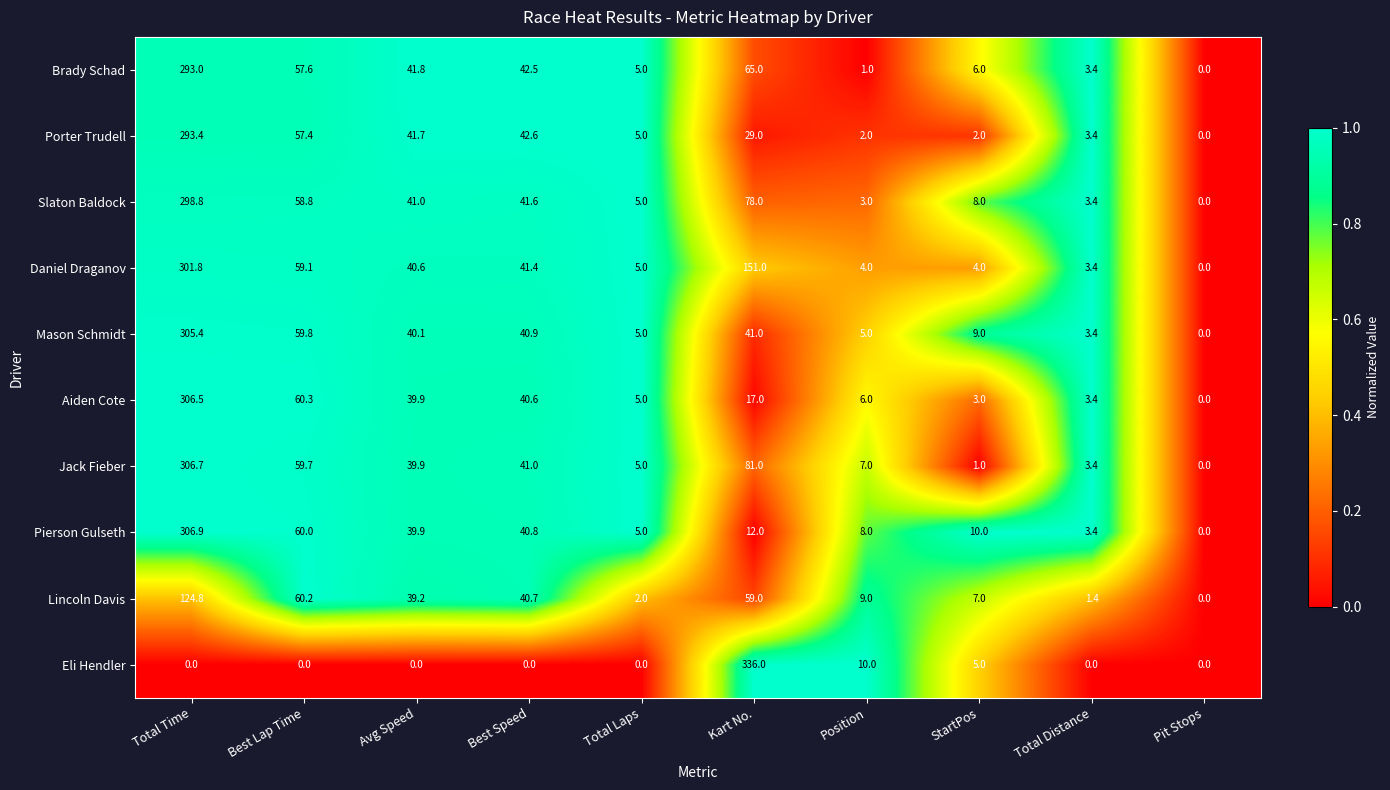

What is the total value across all series at Avg Speed?

364.1